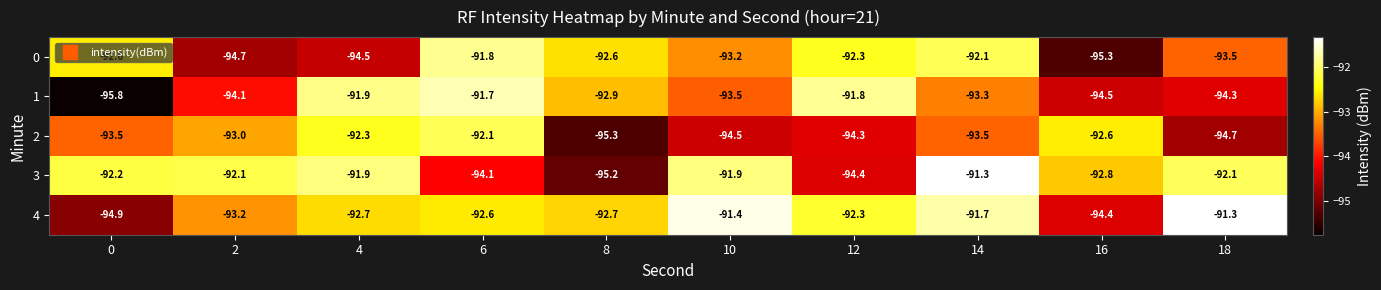

At 2, list the series in order from largest to smallest.

3, 2, 4, 1, 0